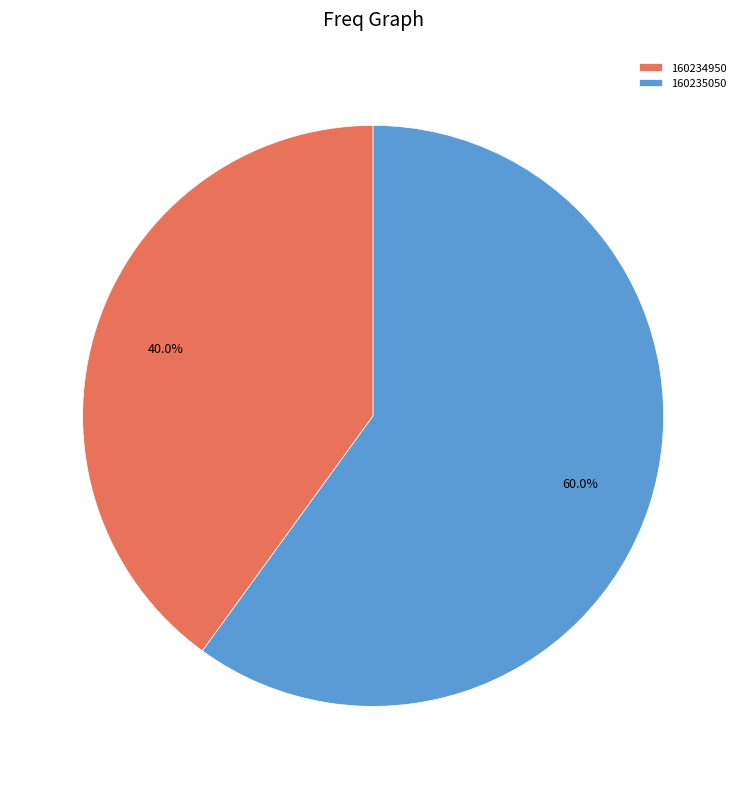

To the nearest percent, what is the average slice percentage?

50%